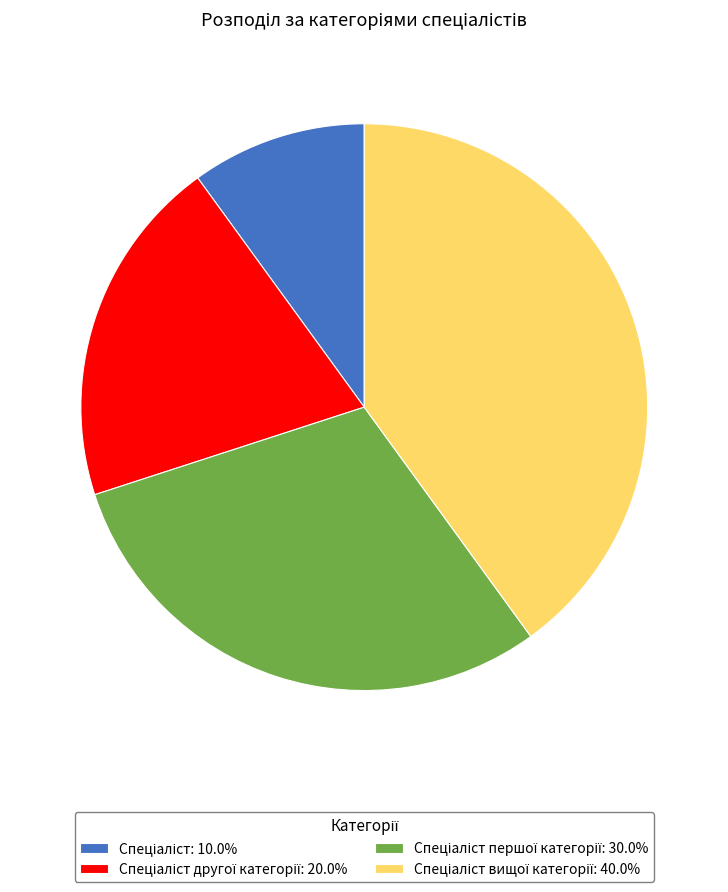

Count the number of slices in the pie.

4